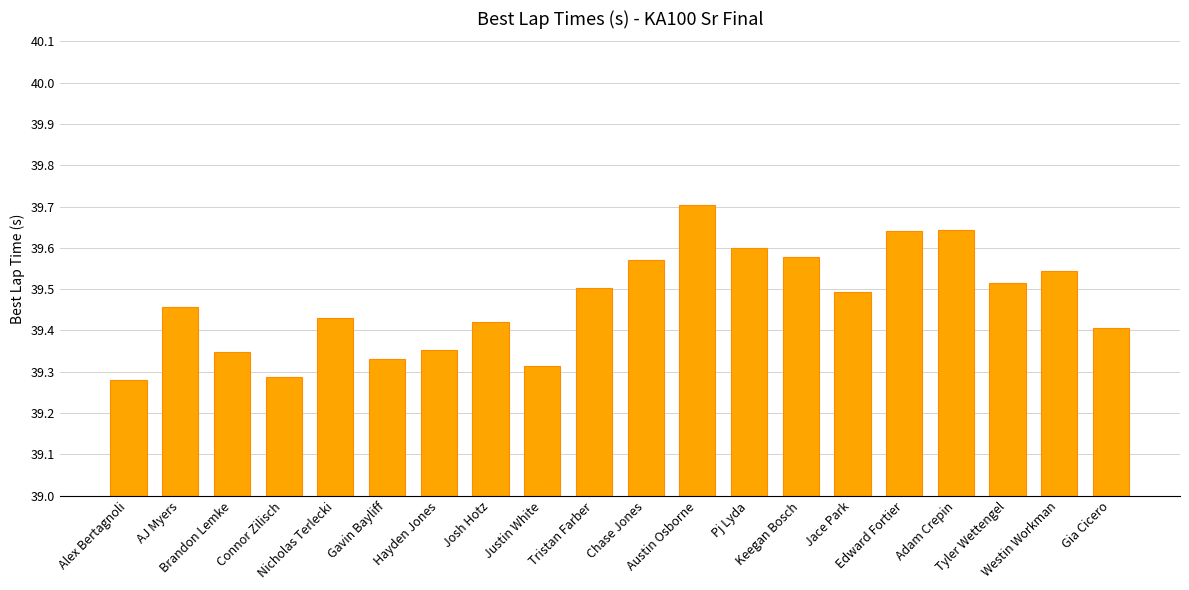

How many values are between 39 and 40?

20